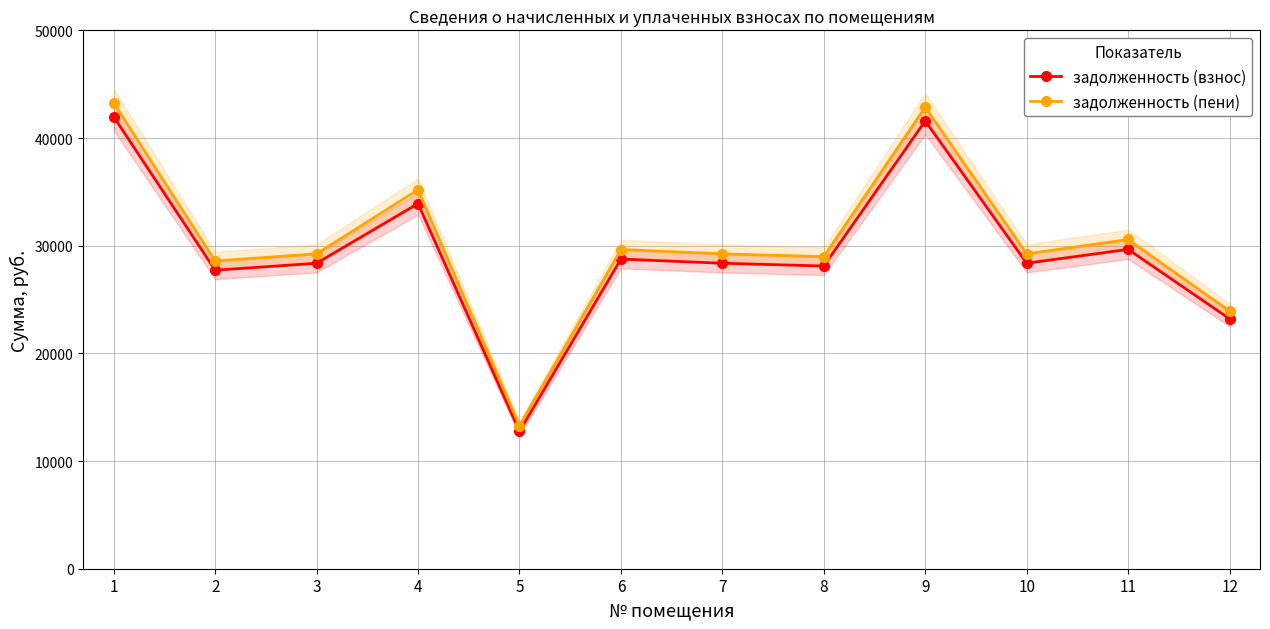

What is the approximate value of задолженность (пени) at 4?

35184.3